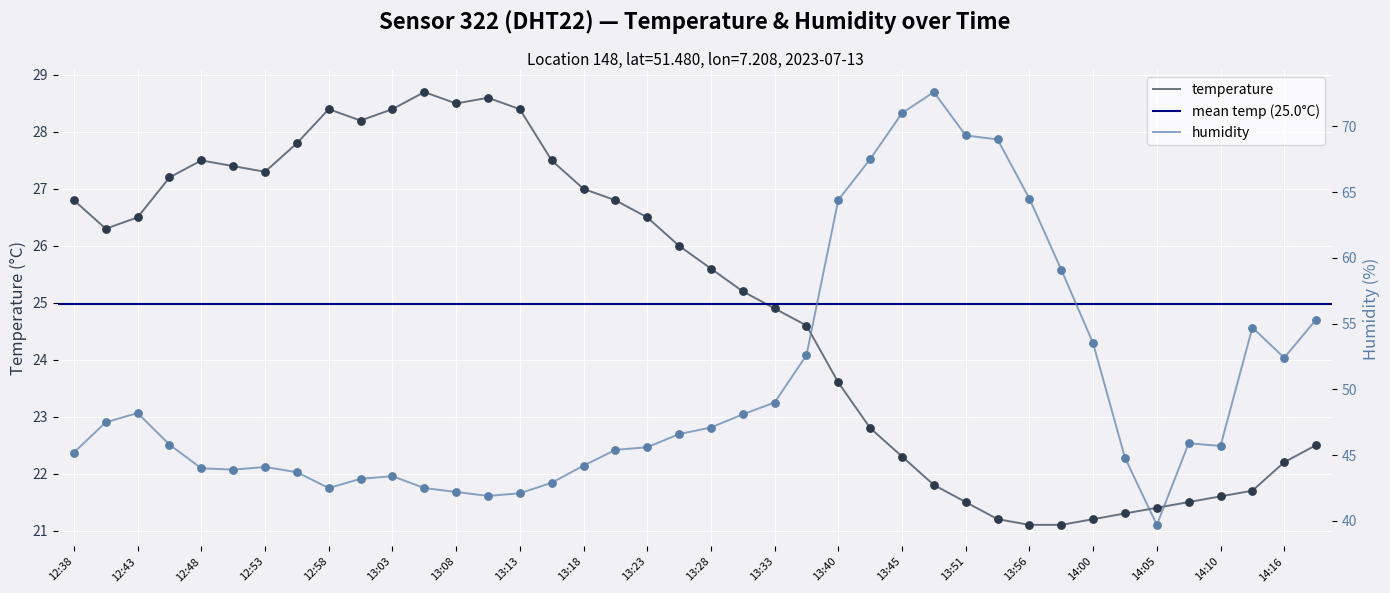

Which series has the largest Y range (max minus min)?

humidity